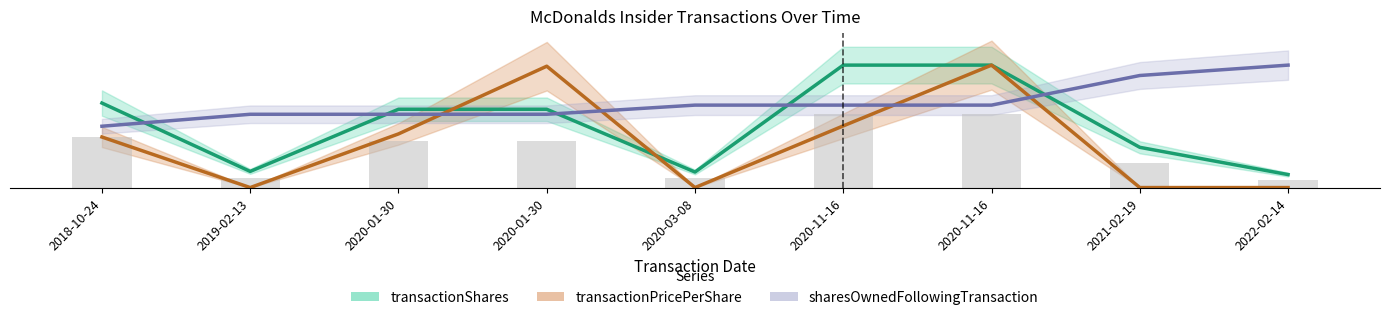

Which category has the highest value in the transactionShares series?

2020-11-16